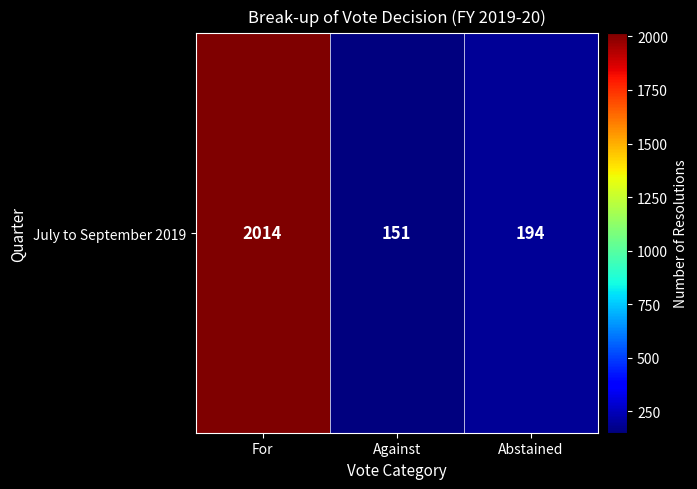

What is the greatest value displayed?

2014